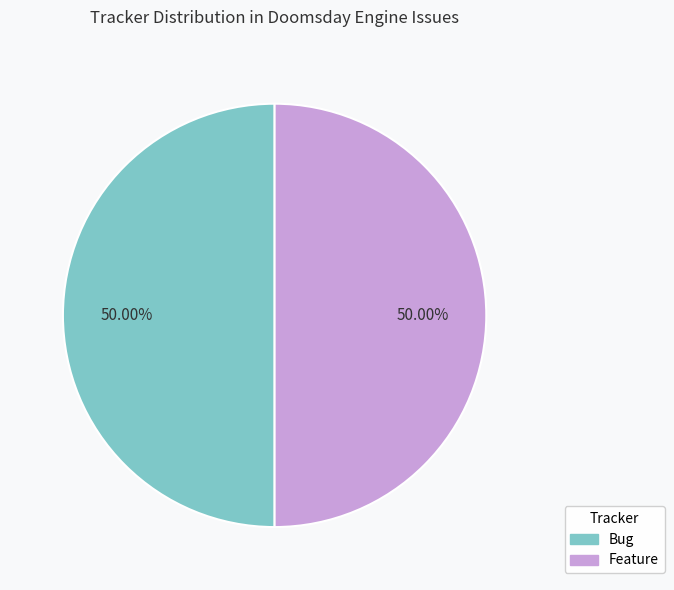

Do Feature and Bug together represent more than half of the pie?

Yes